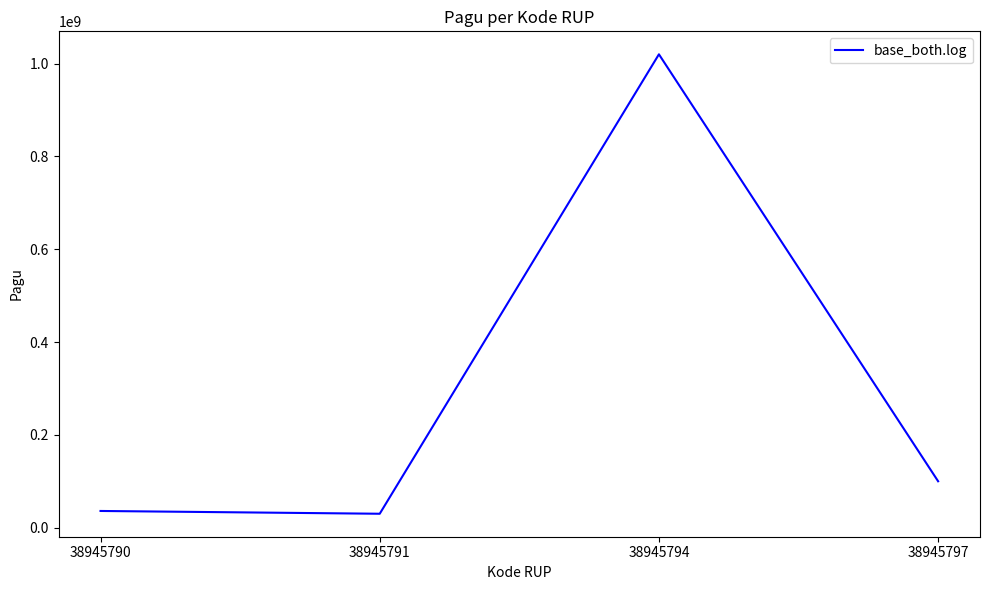

How many values are below 100000000?

2